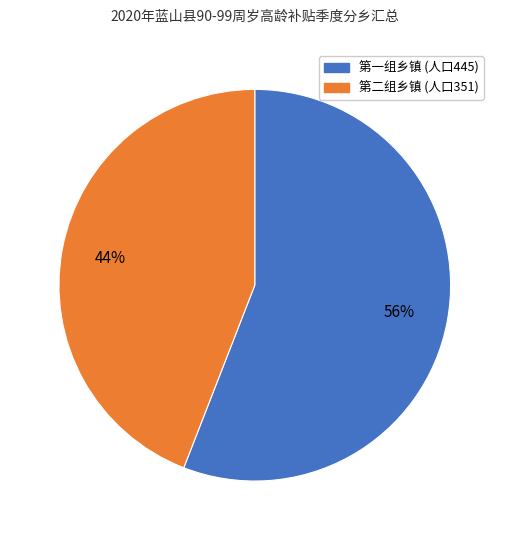

To the nearest percent, what is the average slice percentage?

50%